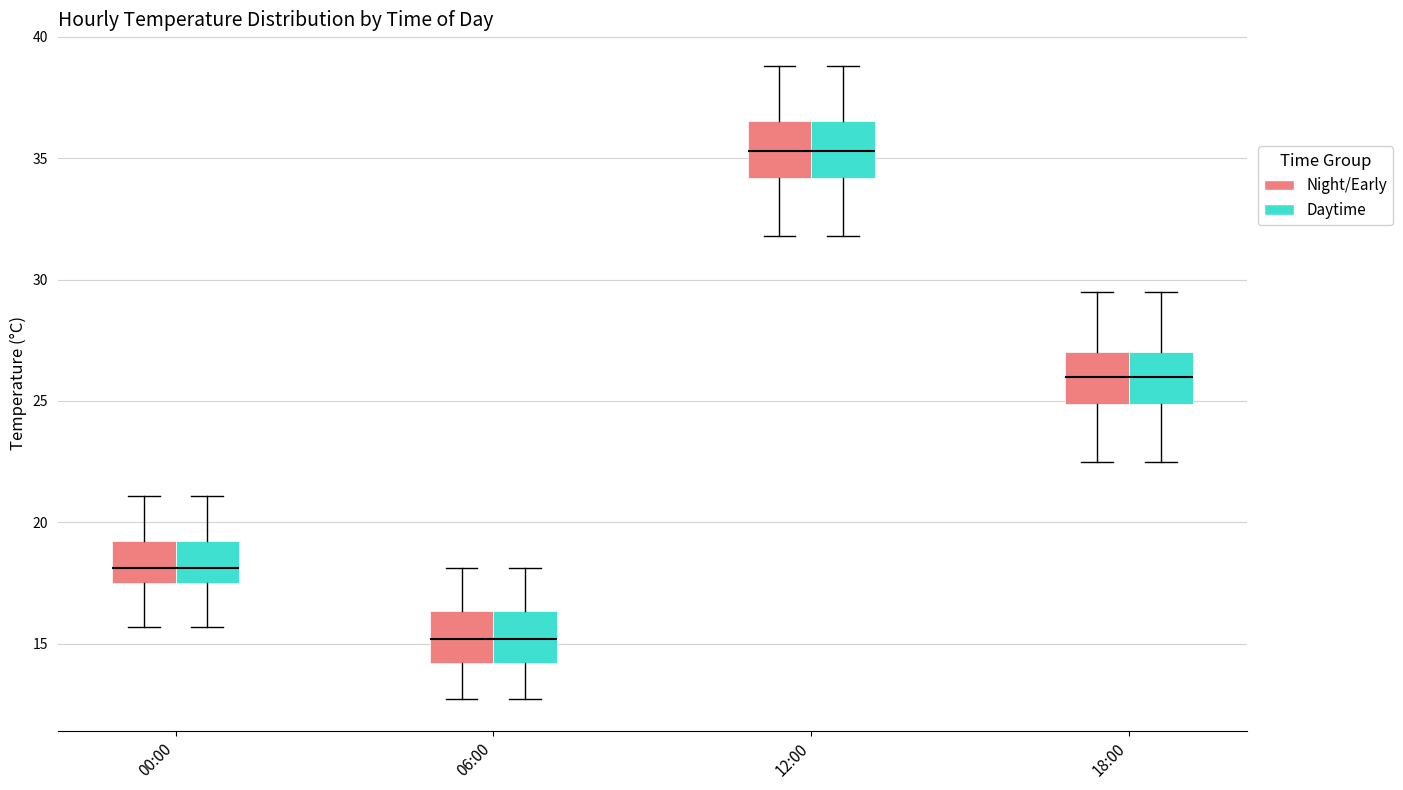

Reading left to right, read every box against the y-axis: the position of its median line, the range the box covers, and the ends of its whiskers. The values are not printed on the chart, so give them approximately, as read against the axis.

00:00 (Night/Early): median 18.0, box 17.5 to 19.0, whiskers 15.5 to 21.0
00:00 (Daytime): median 18.0, box 17.5 to 19.0, whiskers 15.5 to 21.0
06:00 (Night/Early): median 15.0, box 14.0 to 16.5, whiskers 12.5 to 18.0
06:00 (Daytime): median 15.0, box 14.0 to 16.5, whiskers 12.5 to 18.0
12:00 (Night/Early): median 35.5, box 34.0 to 36.5, whiskers 32.0 to 39.0
12:00 (Daytime): median 35.5, box 34.0 to 36.5, whiskers 32.0 to 39.0
18:00 (Night/Early): median 26.0, box 25.0 to 27.0, whiskers 22.5 to 29.5
18:00 (Daytime): median 26.0, box 25.0 to 27.0, whiskers 22.5 to 29.5